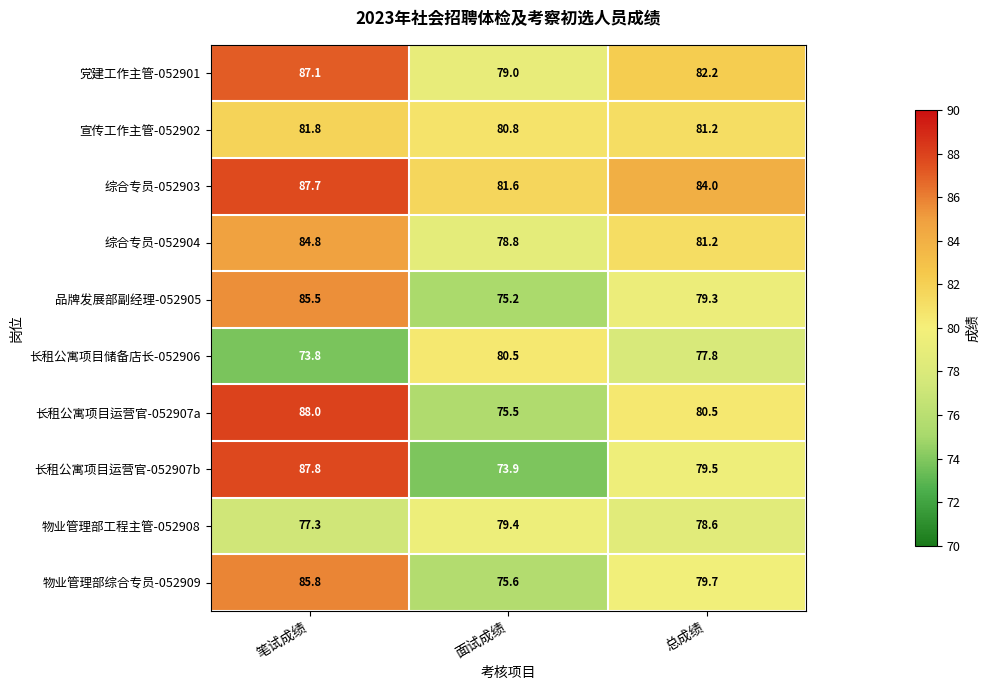

Is it true that 物业管理部工程主管-052908 equals 78.6 at 总成绩?

True